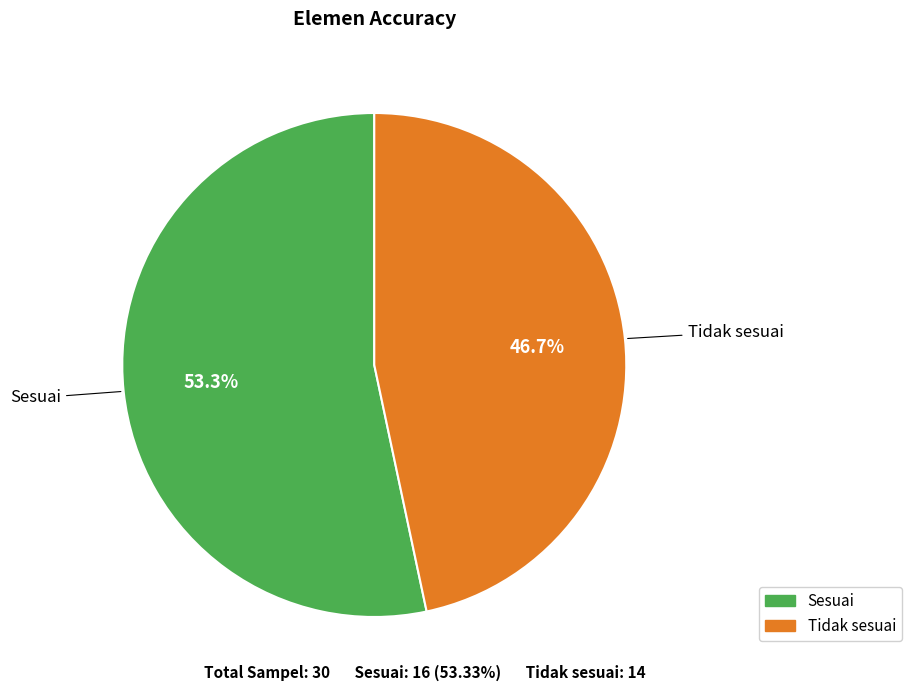

Is Sesuai the majority of the pie?

Yes